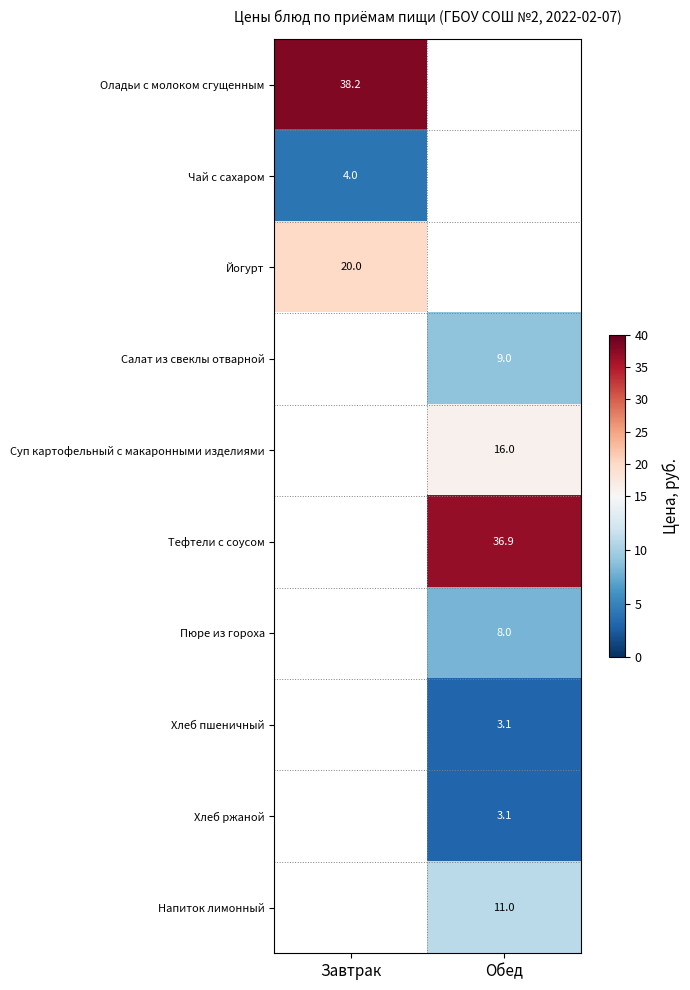

Is it true that Тефтели с соусом equals 36.9 at Обед?

True